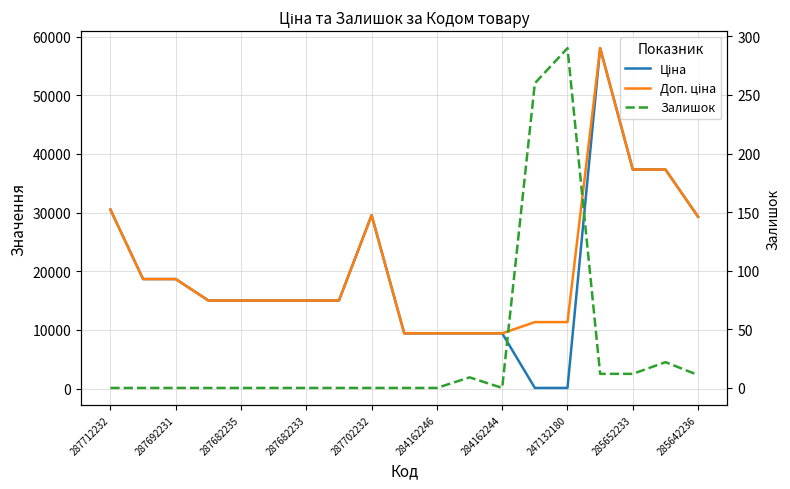

At how many categories does at least one series exceed 6338?

19